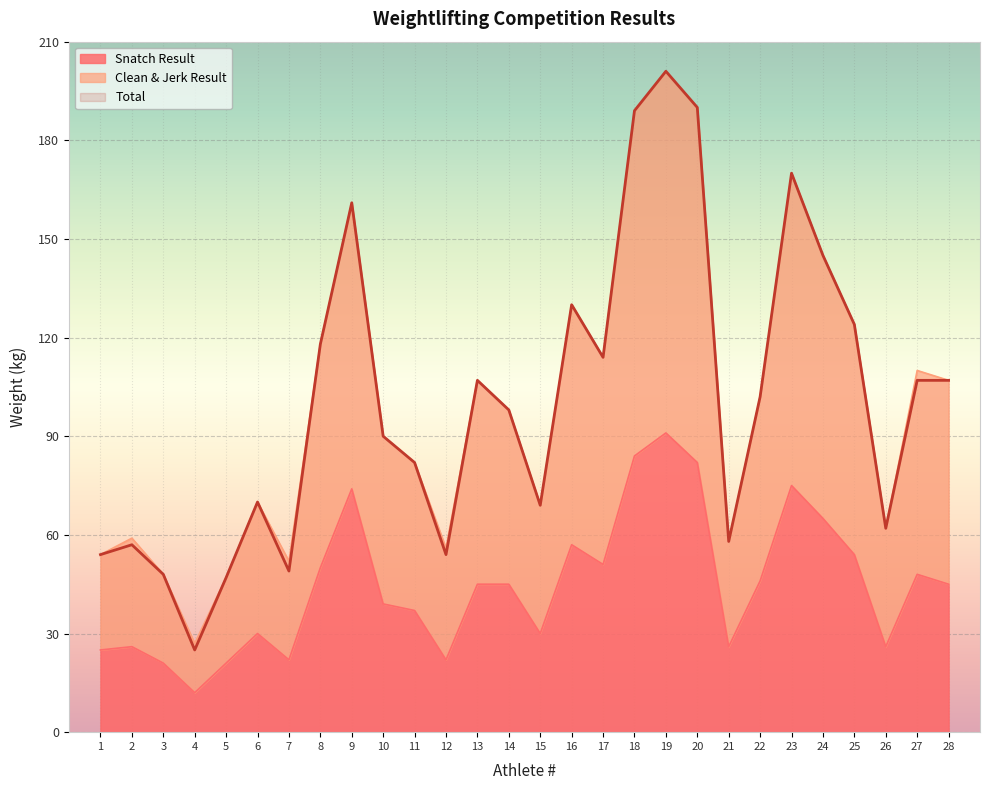

True or false: Clean & Jerk Result and Snatch Result intersect in this chart.

False